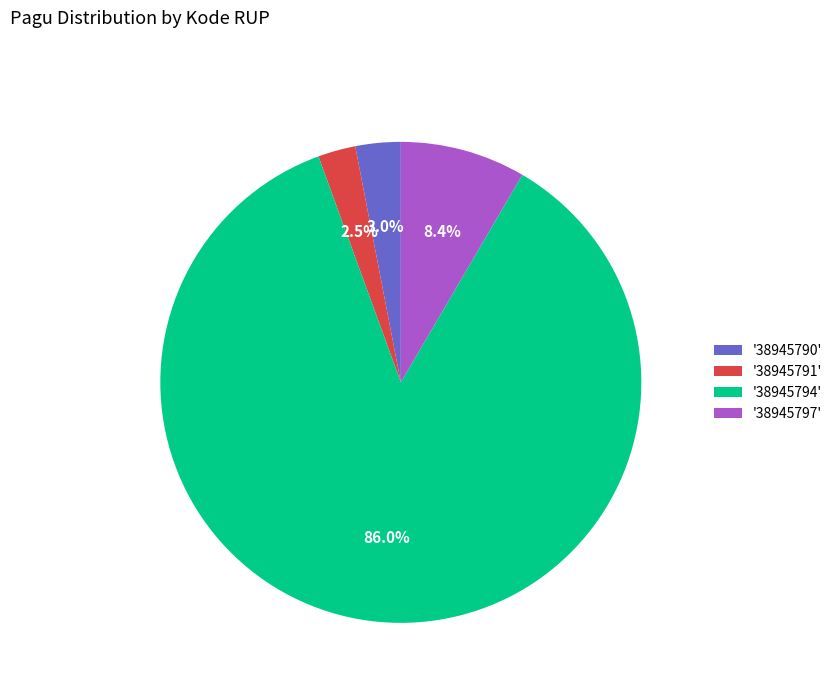

Combined, do '38945791' and '38945790' account for over 50%?

No